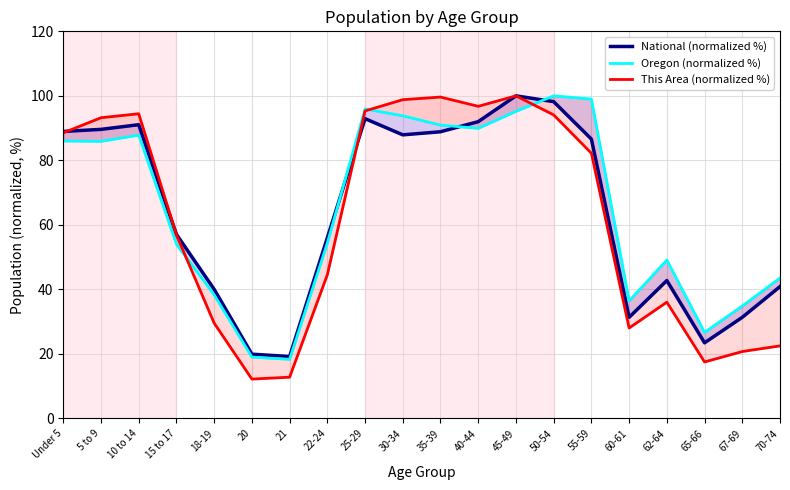

How many data points does each series have?

20